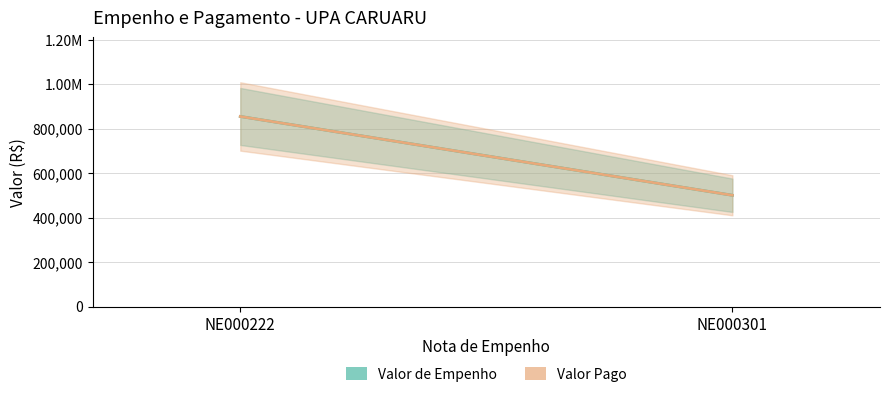

What is the value of the Valor Pago point at the 2nd from the left?

500000.0